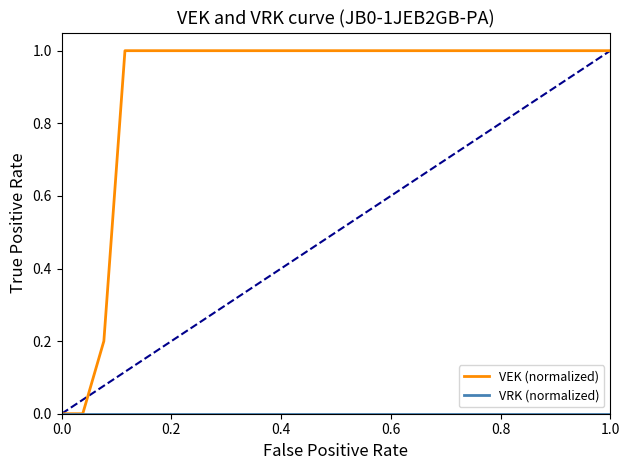

Does the chart have visible grid lines?

No